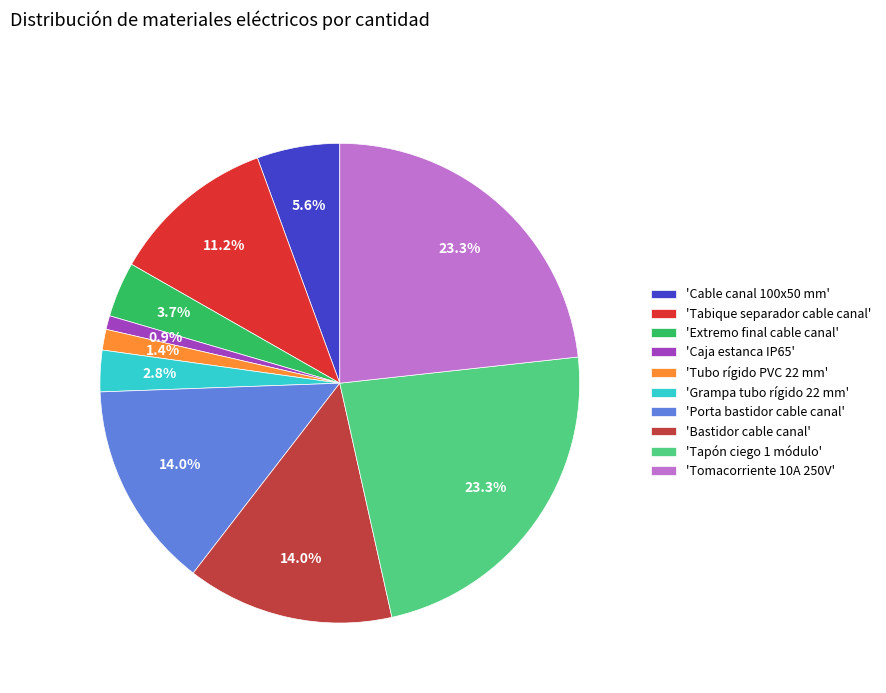

How many slices are in this pie chart?

10